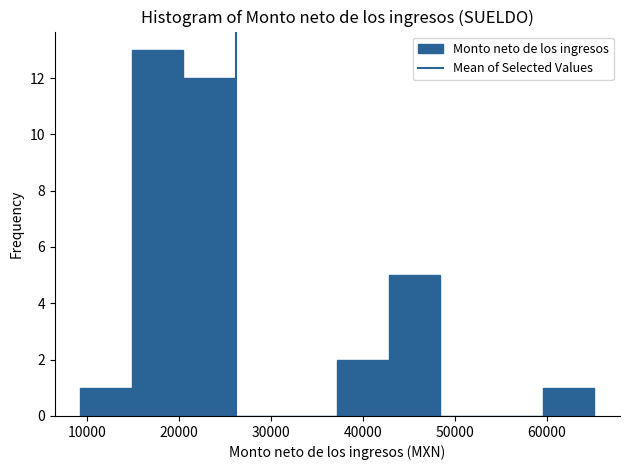

How tall is the bar that spans 60000 to 65000 on the x-axis? Neither the bar edges nor the heights are printed on the chart, so give them approximately, as read against the axes.

1